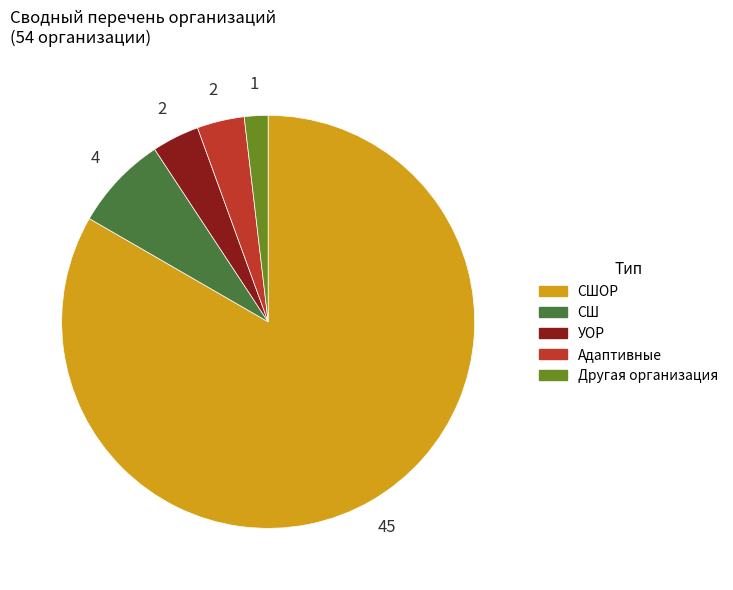

Does any single category account for the majority?

Yes